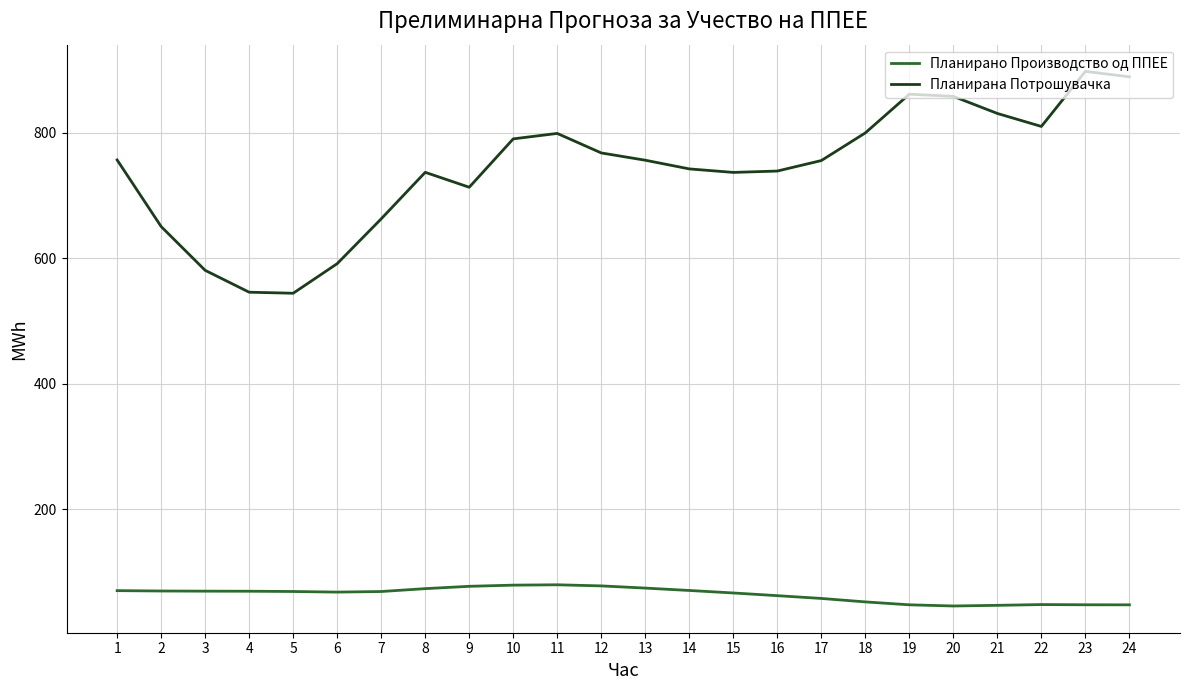

Which series has the largest total across all categories?

Планирана Потрошувачка